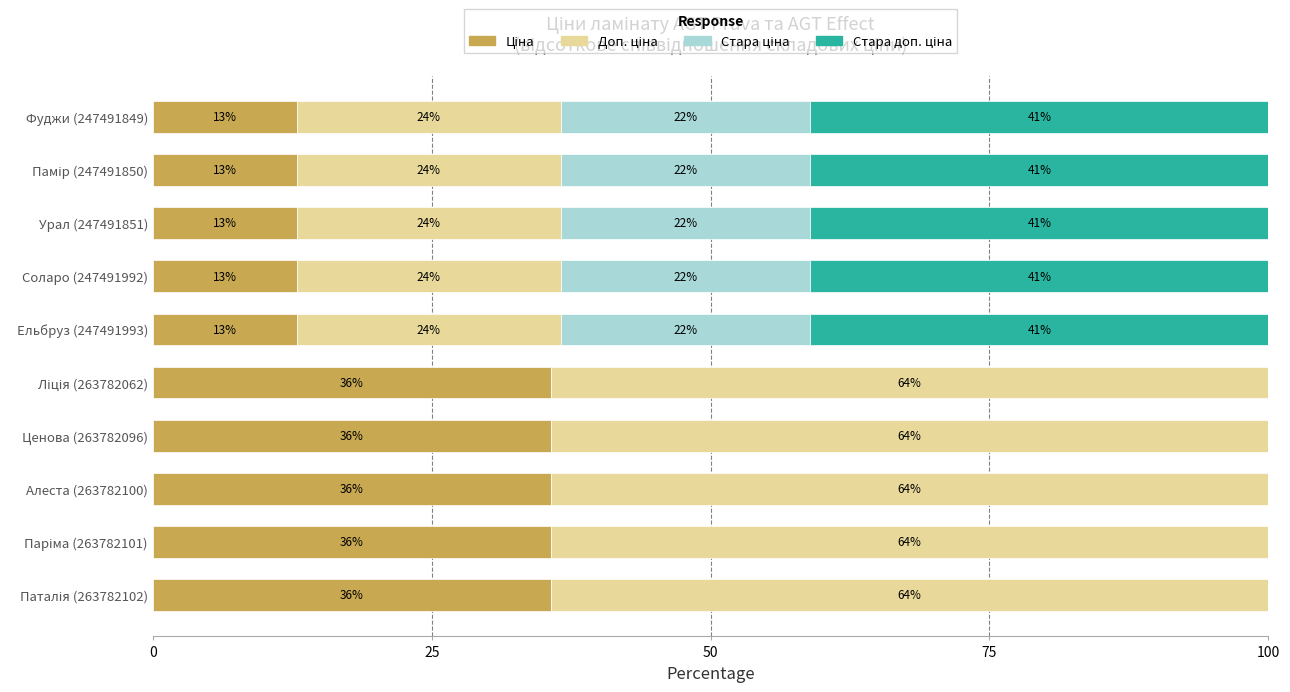

Which series has the largest total across all categories?

Доп. ціна